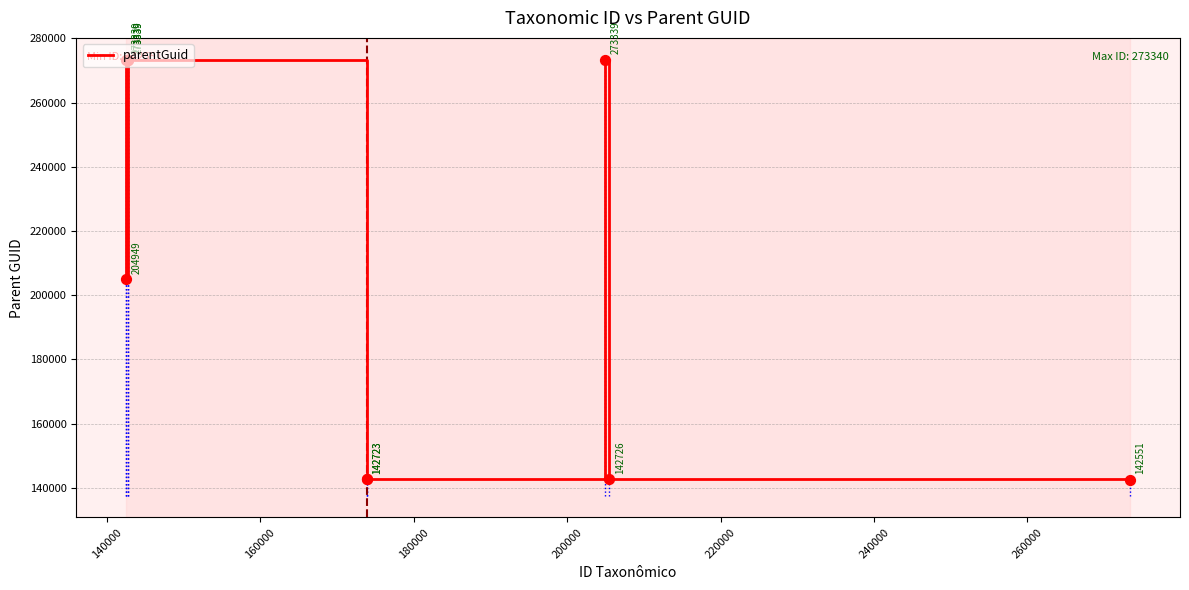

What is the greatest value displayed?

273339